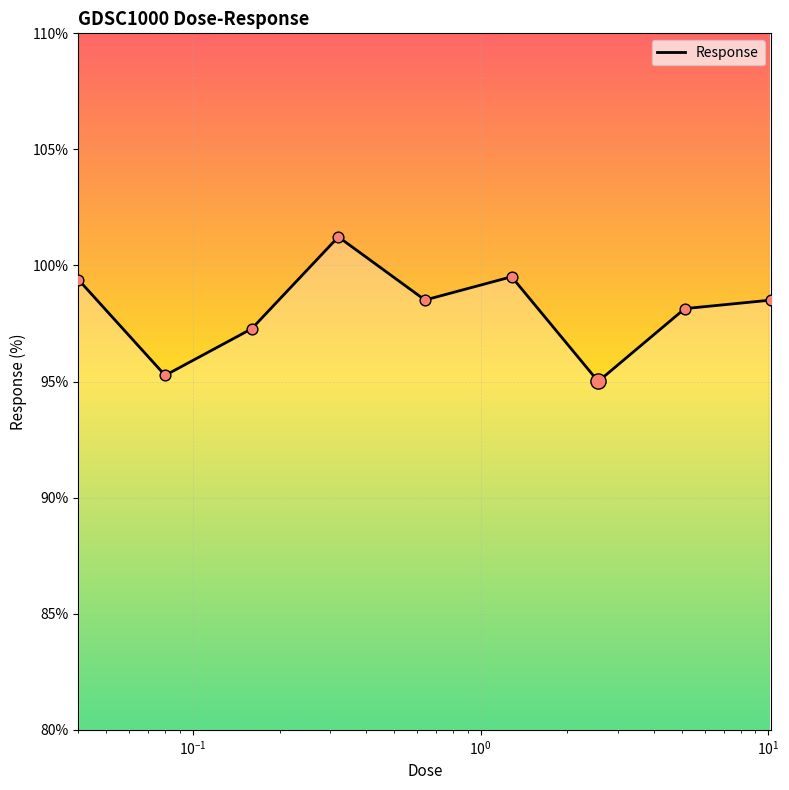

What is the maximum value shown in the chart?

101.2